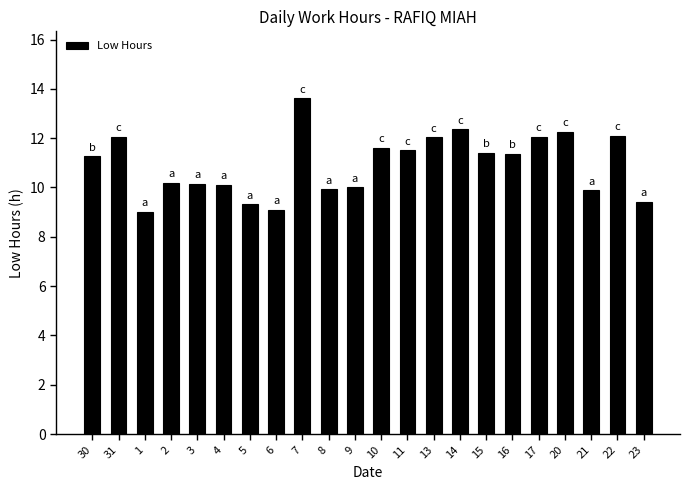

Which label corresponds to the largest value in the chart?

7